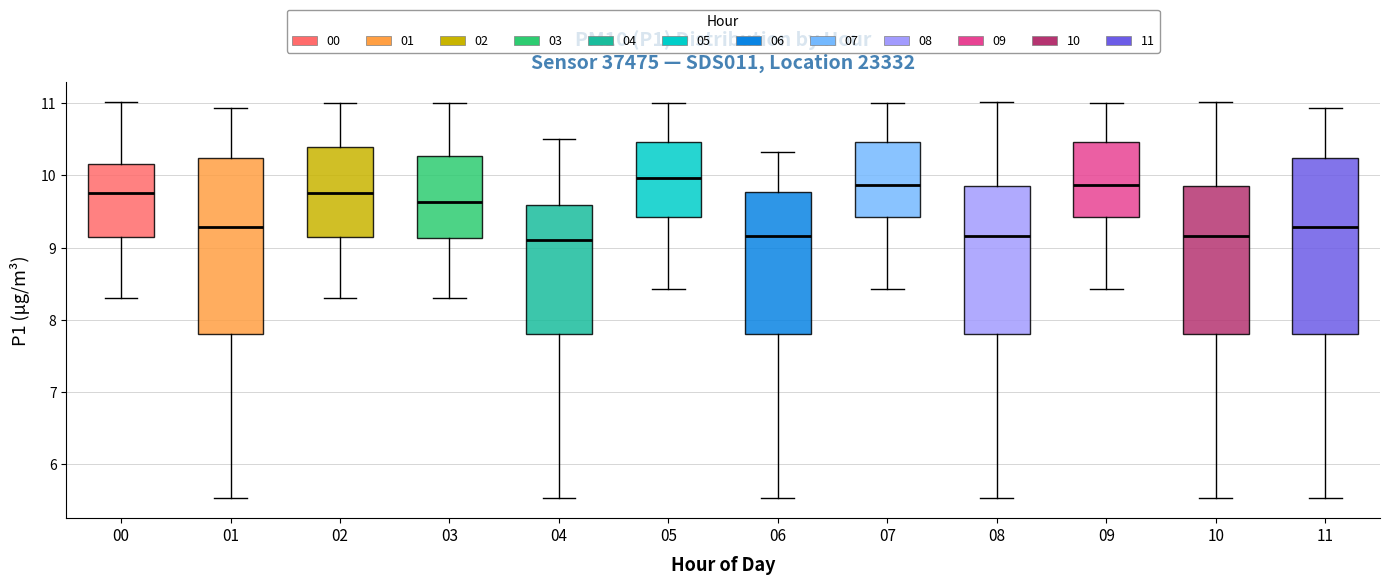

Where is the lower edge of the box at x = 06 on the y-axis? The values are not printed on the chart, so give them approximately, as read against the axis.

7.8